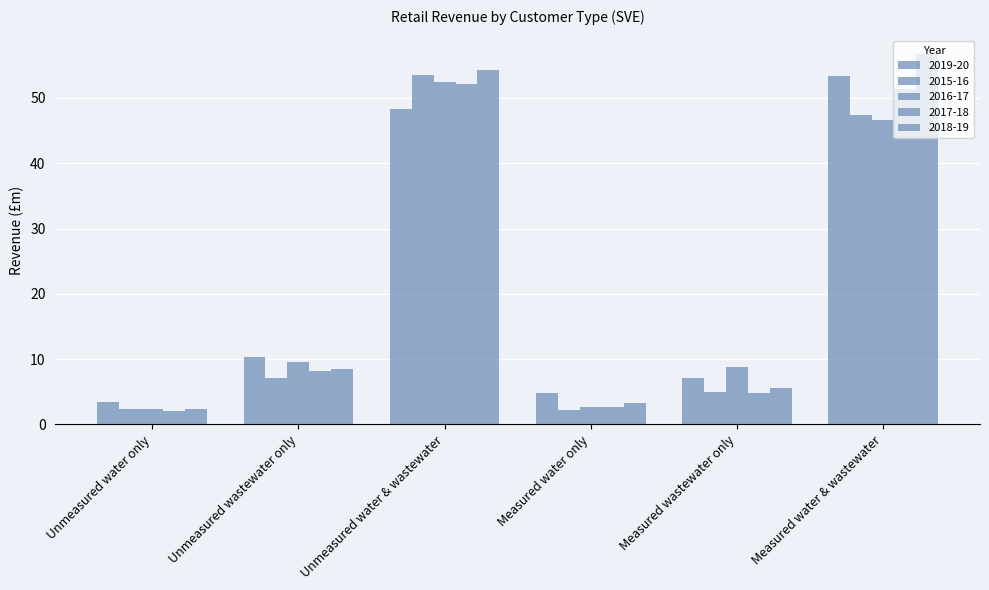

True or false: 2016-17 has a value of 8.8 at Measured wastewater only.

True